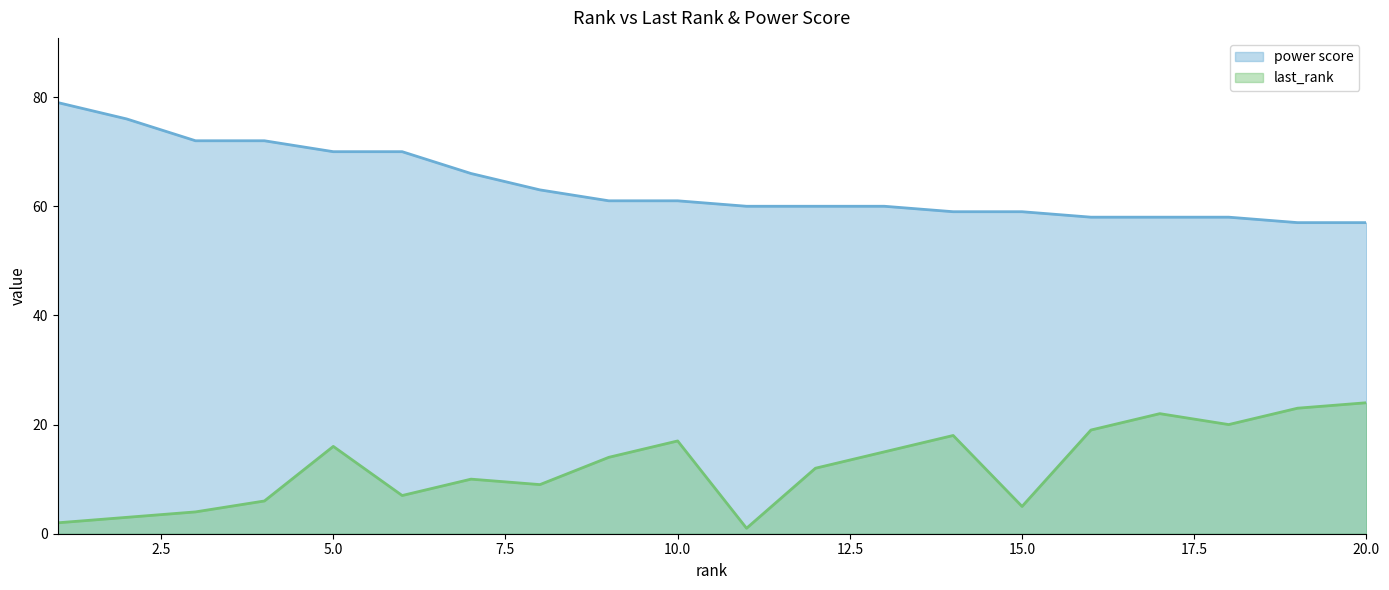

True or false: last_rank and power score intersect in this chart.

False